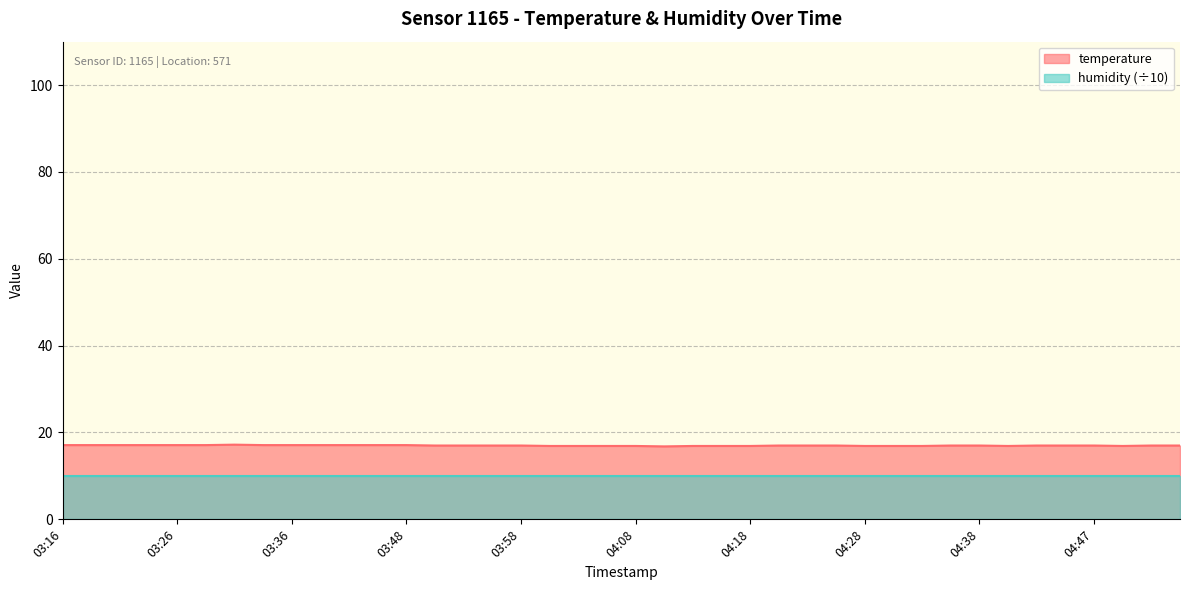

How many lines are shown in the chart?

2